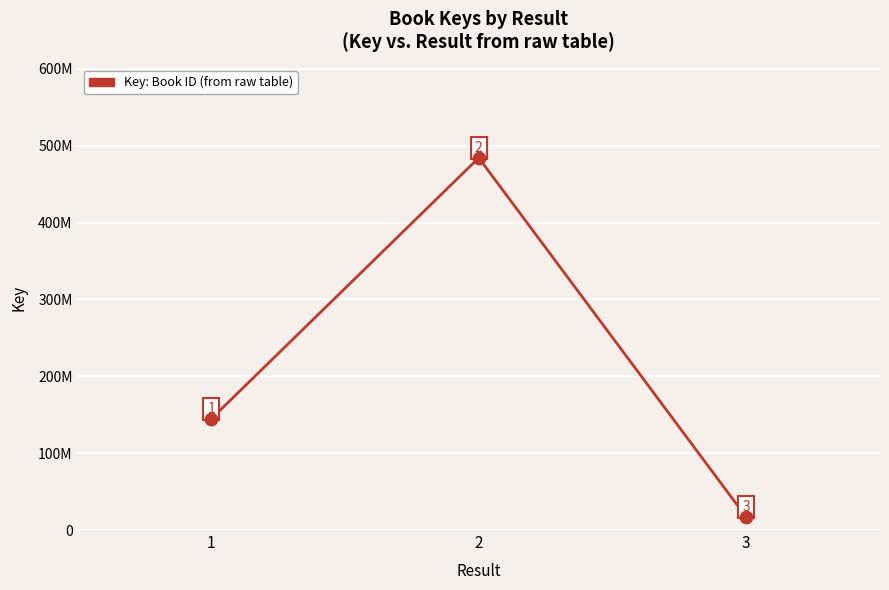

Is this an area chart (filled region under the line)?

No